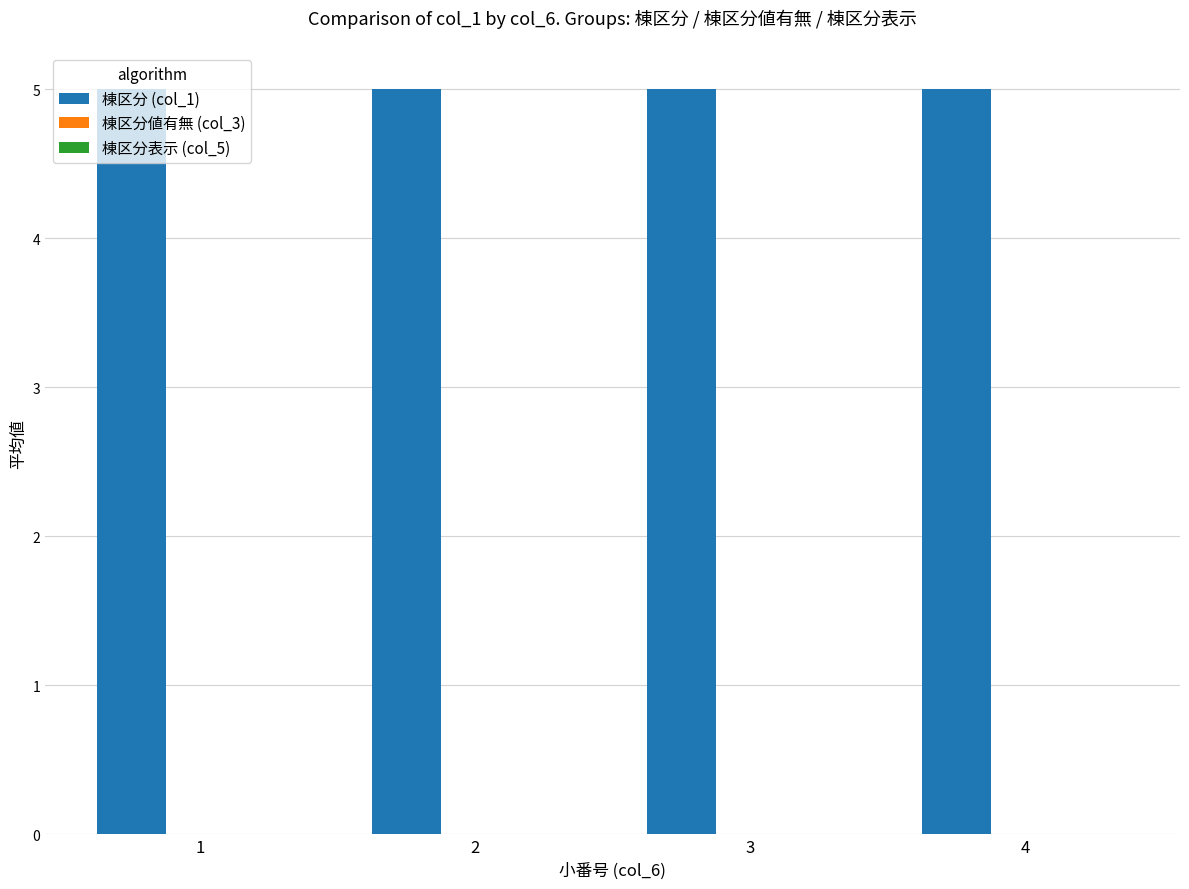

Which category has the lowest value in the 棟区分値有無 (col_3) series?

1